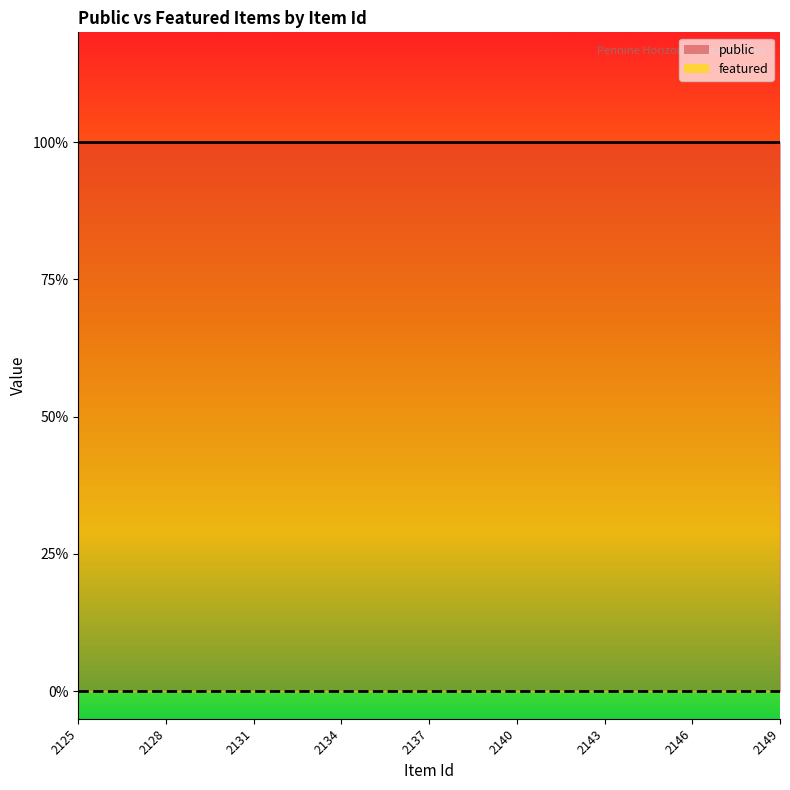

At 2149, list the series in order from smallest to largest.

featured, public